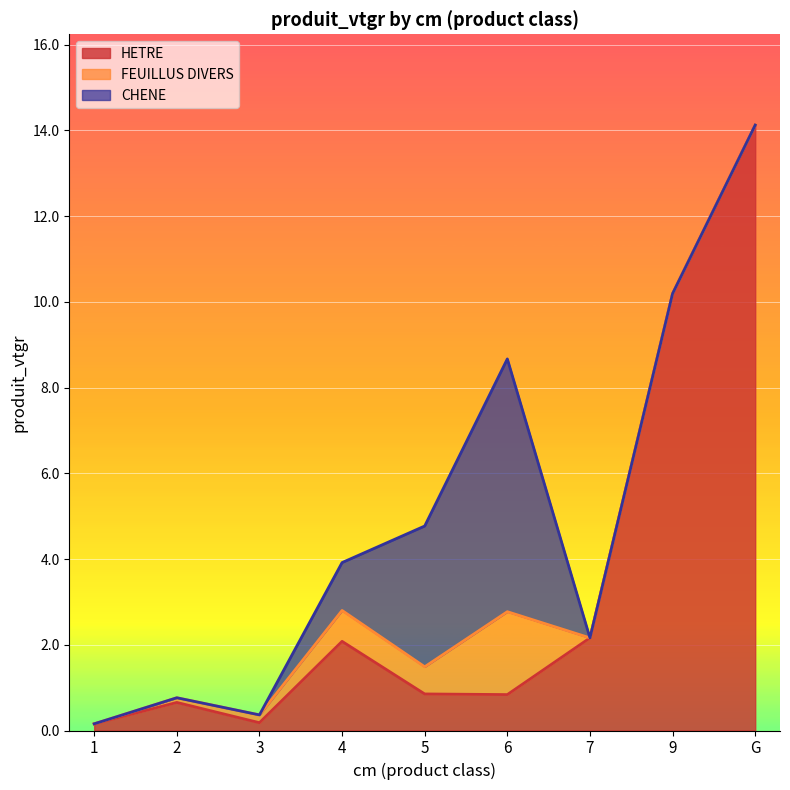

What is the label of the 9th point from the right?

1